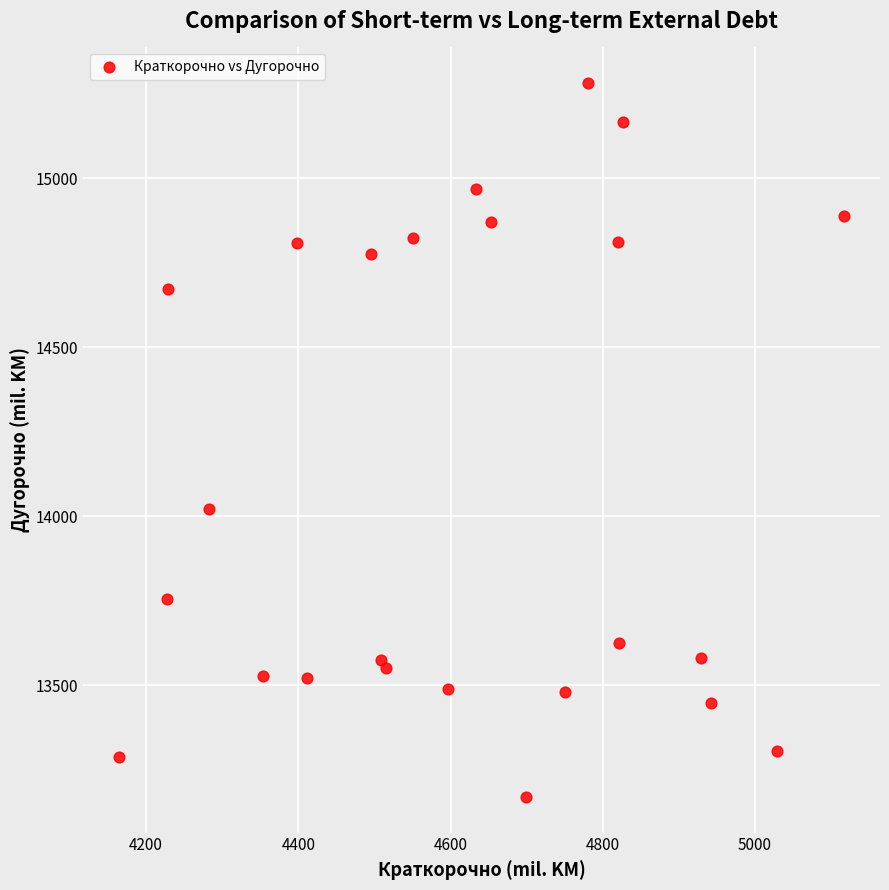

What is the range of X values (max minus min)?

952.2